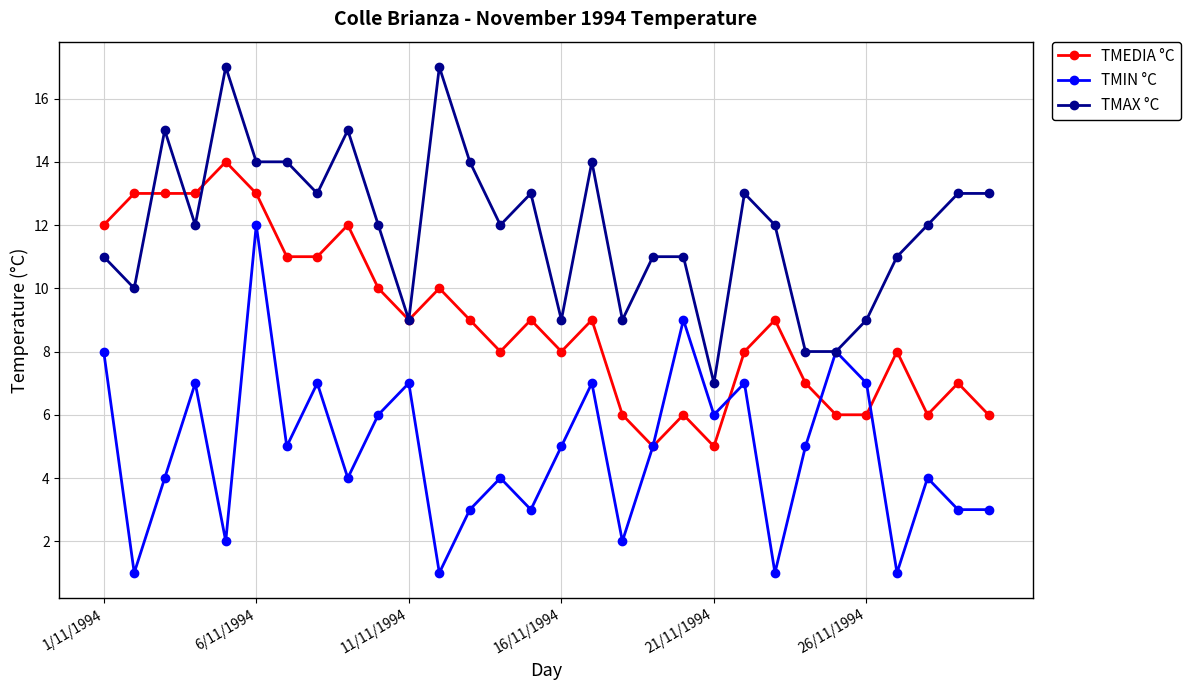

What is the value of the TMEDIA °C point at the 27th from the left?

8